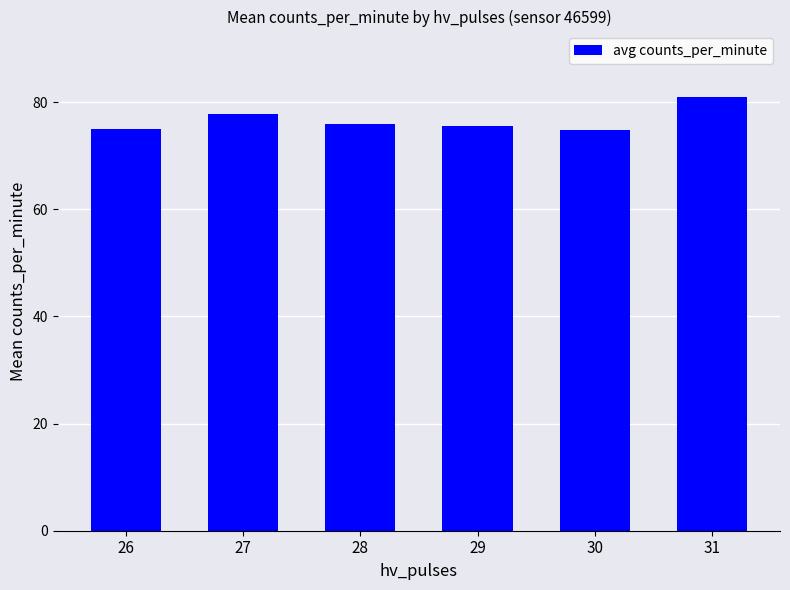

The chart shows a value of 116.3 at 30. True or false?

False